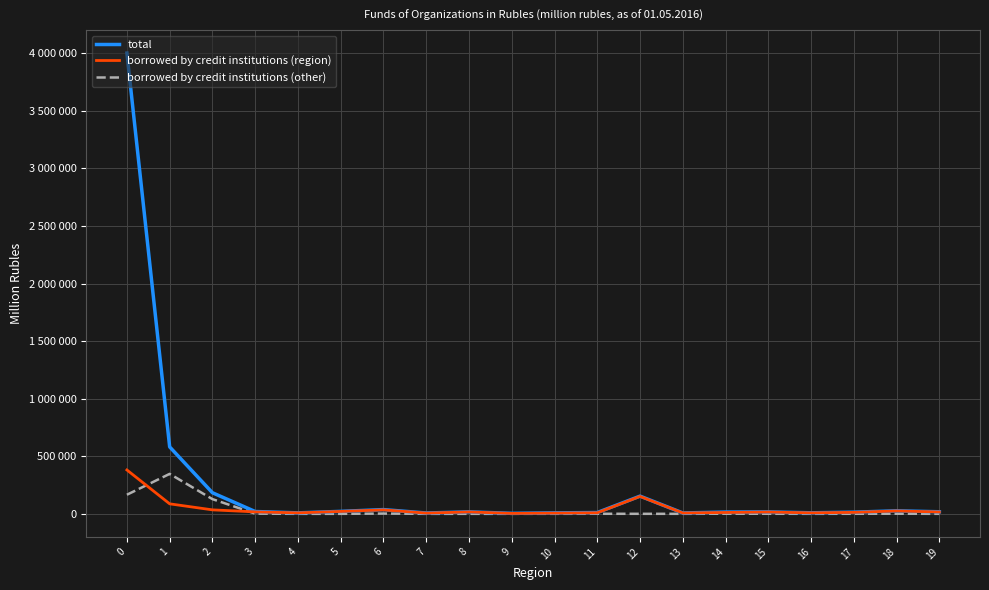

What are all the series names shown in the legend?

total, borrowed by credit institutions (region), borrowed by credit institutions (other)